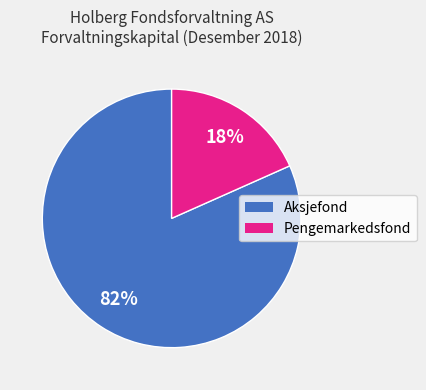

Is there any slice that represents more than half of the pie?

Yes